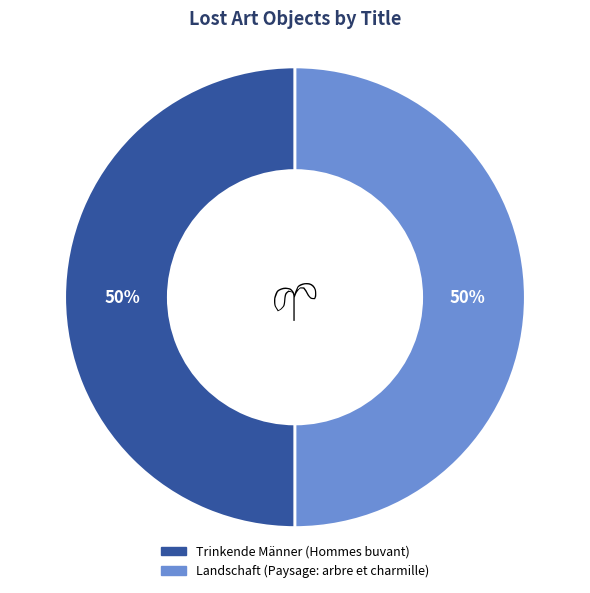

How many slices are in this pie chart?

2